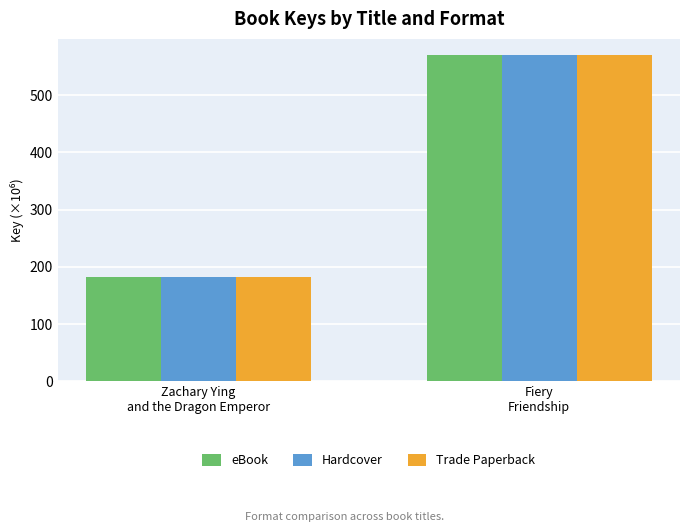

Is it true that eBook equals 271.0 at Zachary Ying
and the Dragon Emperor?

False